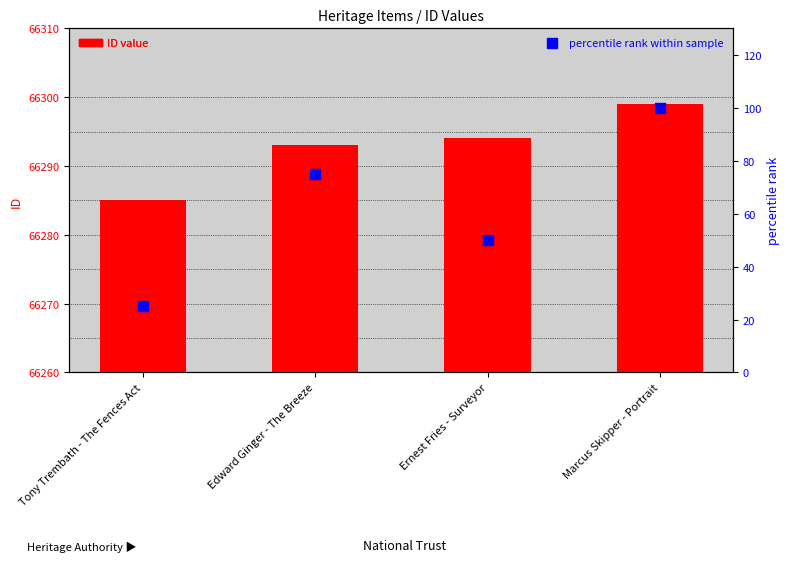

What are all the series names shown in the legend?

ID value, percentile rank within sample